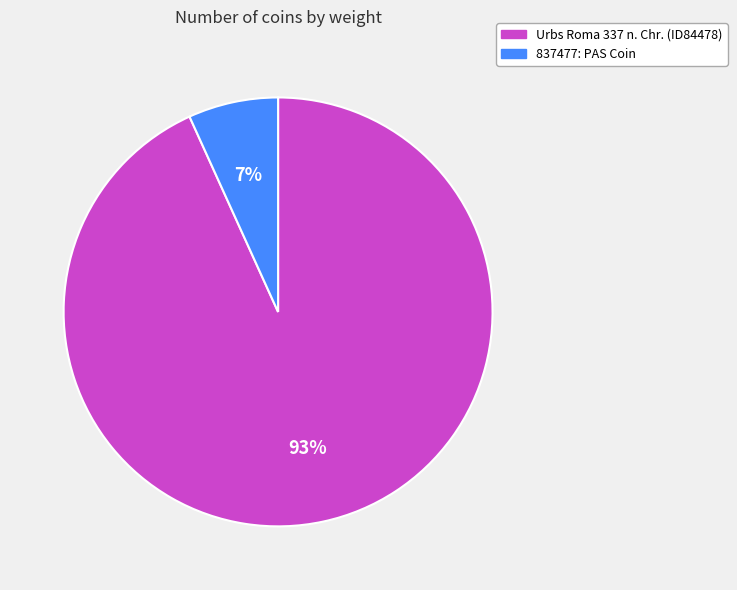

Which slice is the largest?

Urbs Roma 337 n. Chr. (ID84478)